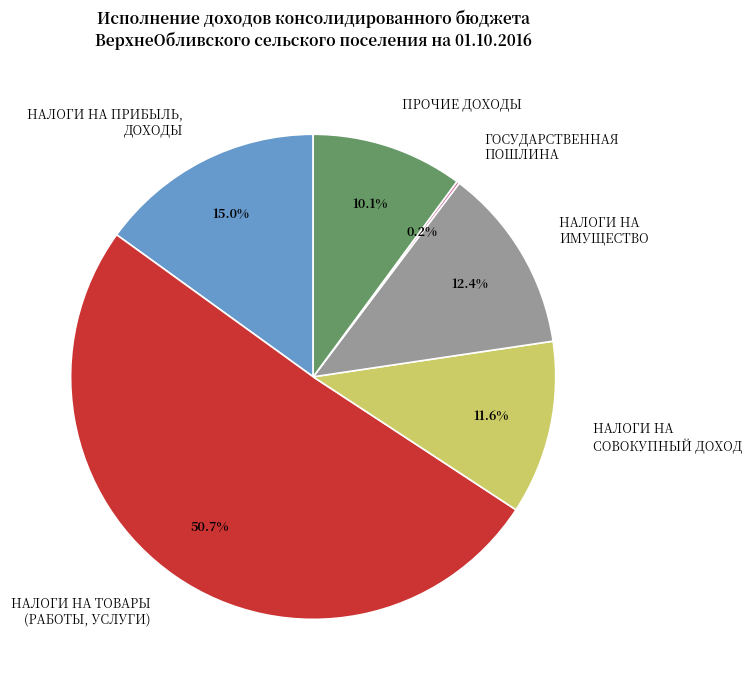

Is there a majority slice in this chart?

Yes